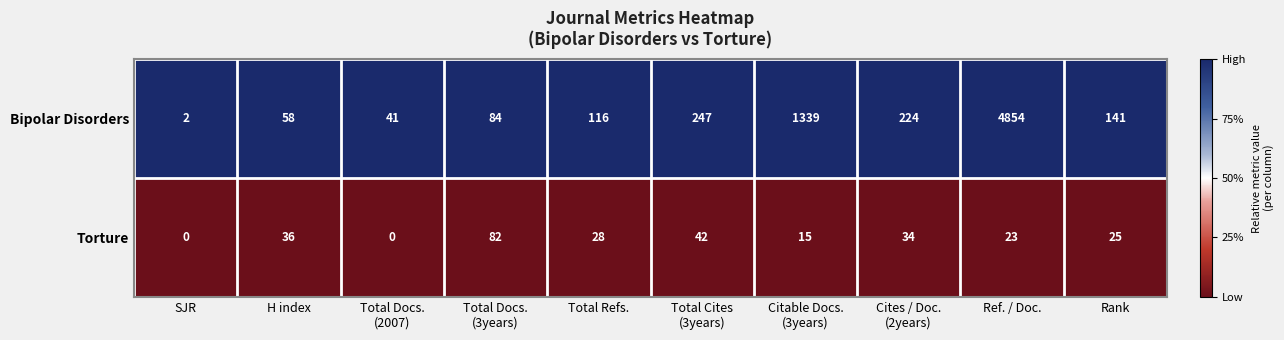

Rank the series by their average value, from highest to lowest.

Bipolar Disorders, Torture